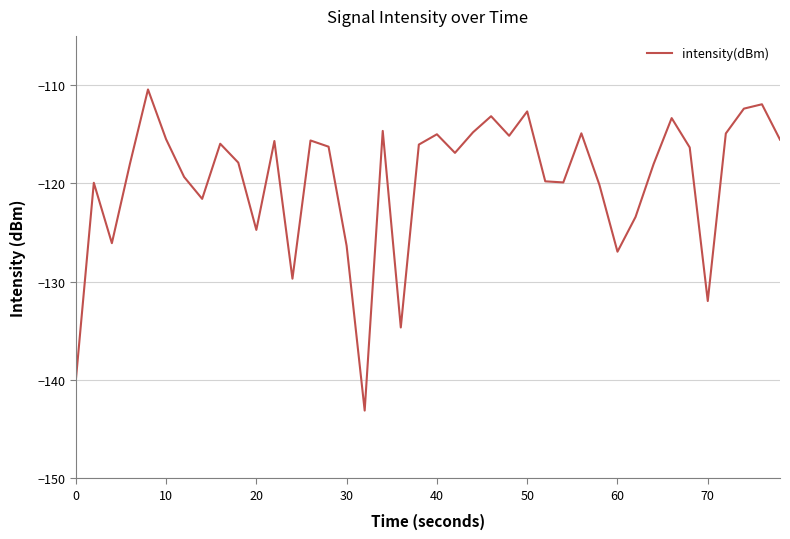

What is the difference between the maximum and minimum values?

32.7